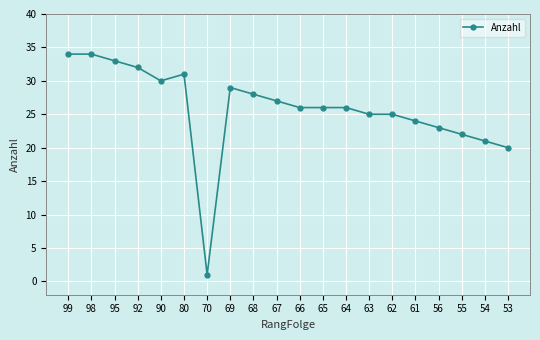

True or false: the data has more than 1 interior local peaks.

True